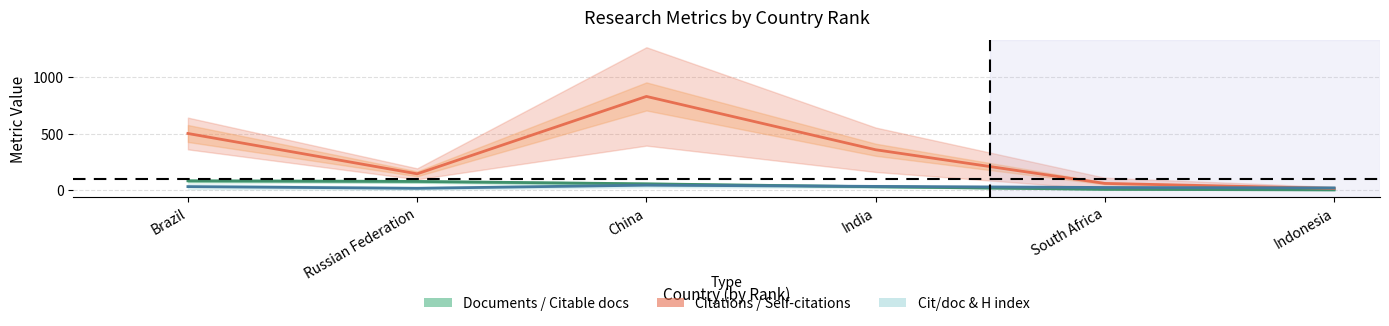

At how many categories does at least one series exceed 199?

3